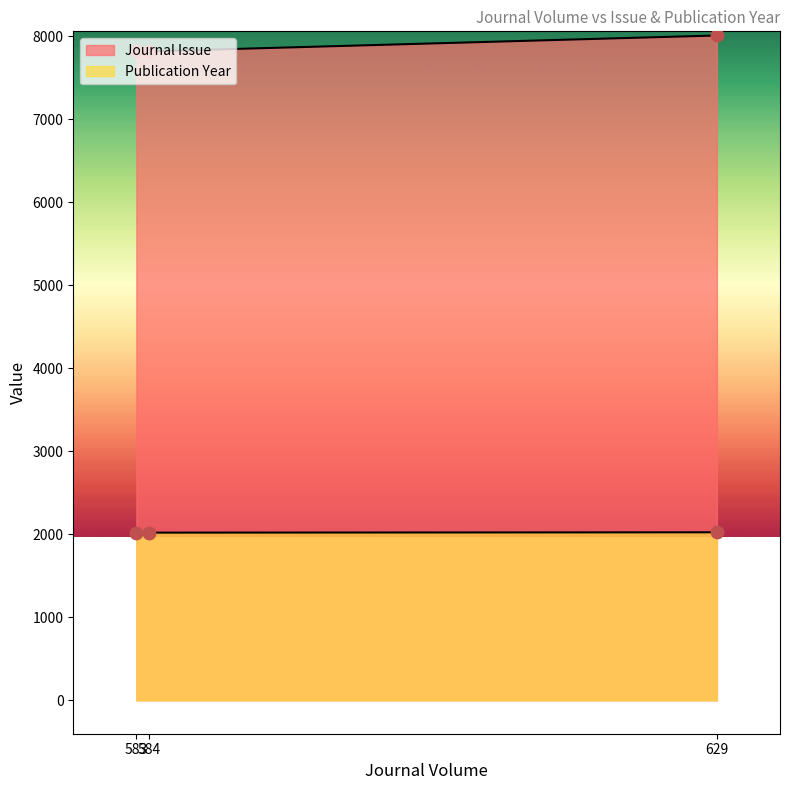

Is the value of Publication Year at 583 greater than the value of Journal Issue at 583?

No